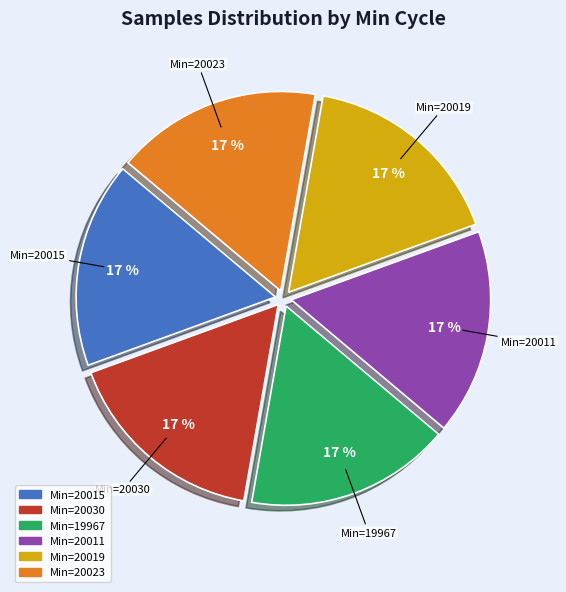

Is there a majority slice in this chart?

No